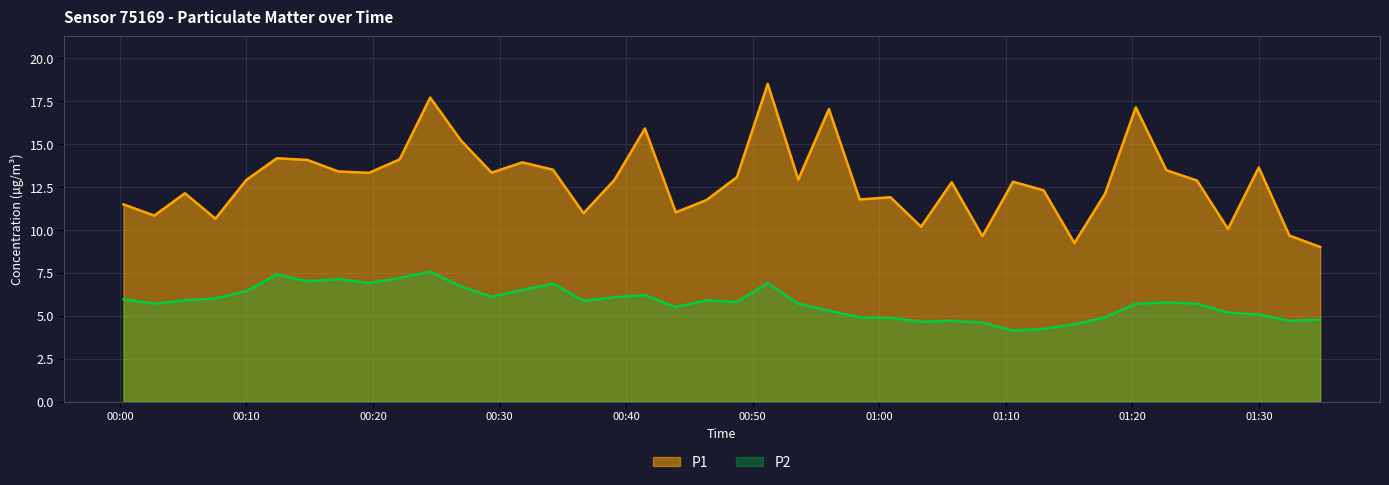

What is the total value across all series at 2024-01-06T01:15:25?

13.7